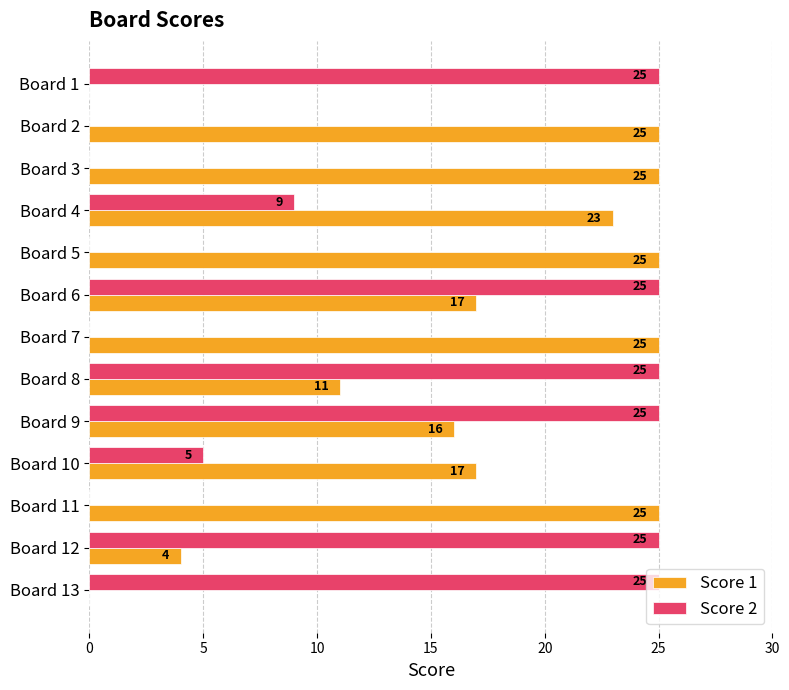

How many Score 2 values are between 0 and 25?

13